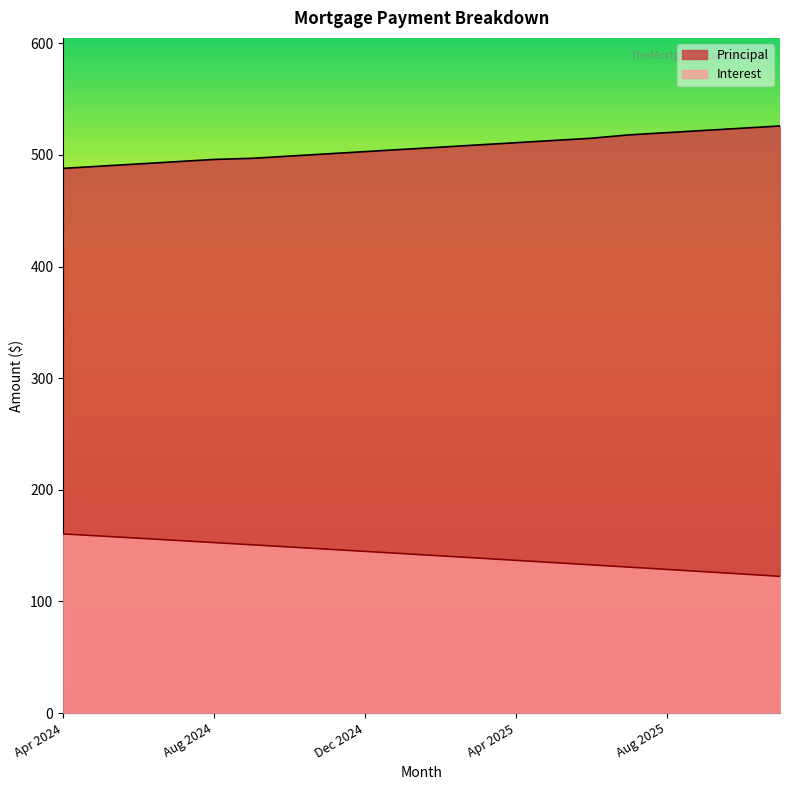

List the series in order of their peak value, highest first.

Principal, Interest